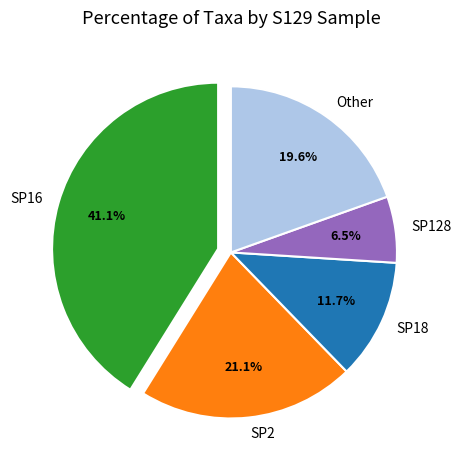

Rank the categories by value from highest to lowest.

SP16, SP2, Other, SP18, SP128